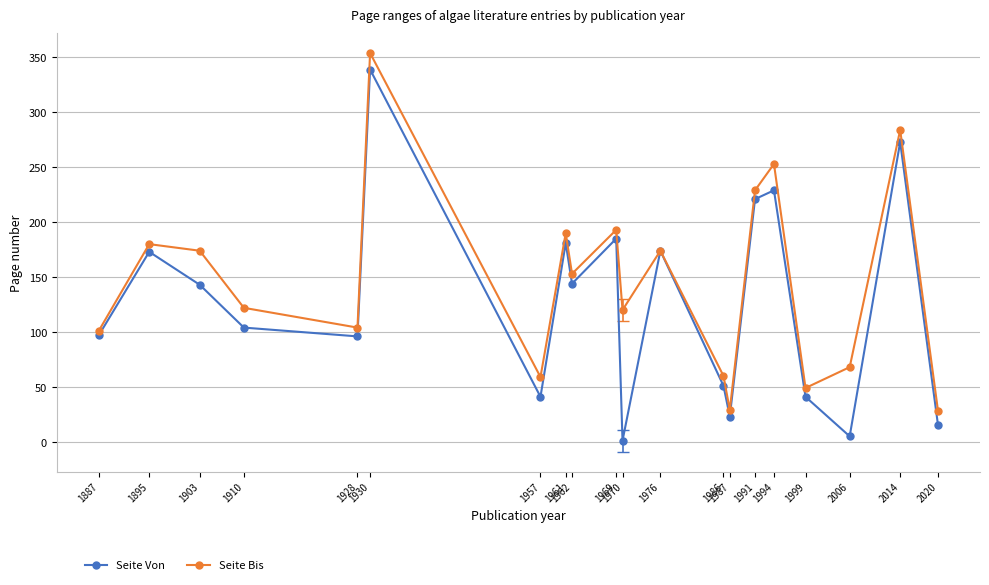

What is the value of the Seite Von point at the 19th from the left?

273